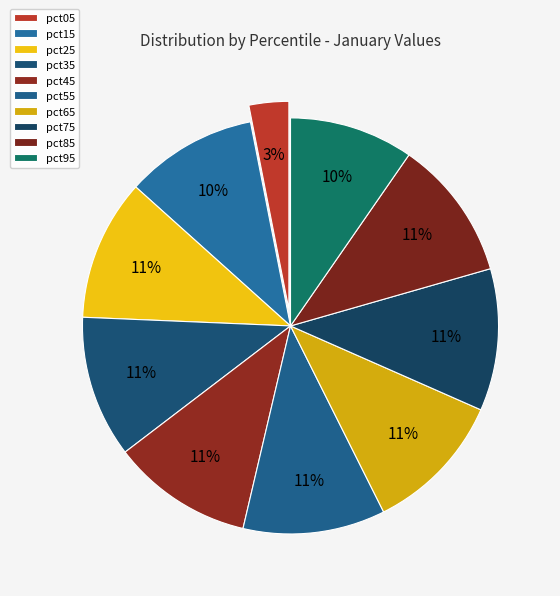

Which slice is the smallest?

pct05